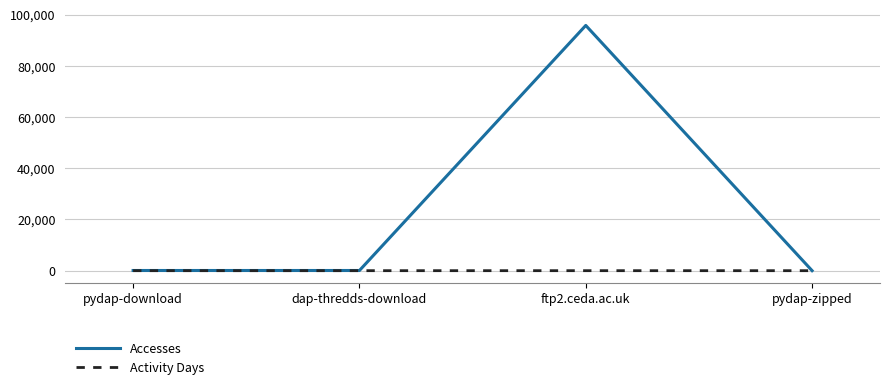

How many series are shown in this chart?

2